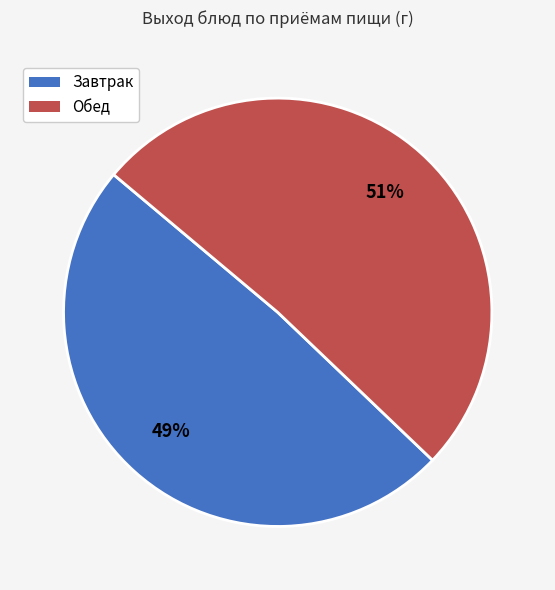

To the nearest percent, what is the difference between the largest and smallest slice percentages?

2%